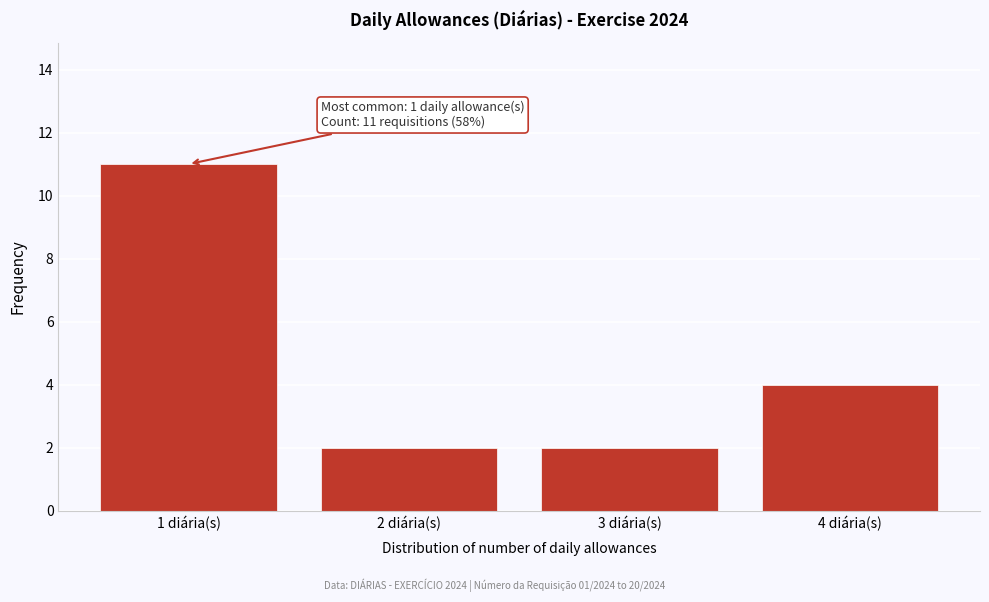

Over which range of the x-axis is the bar tallest?

0.5 to 1.5